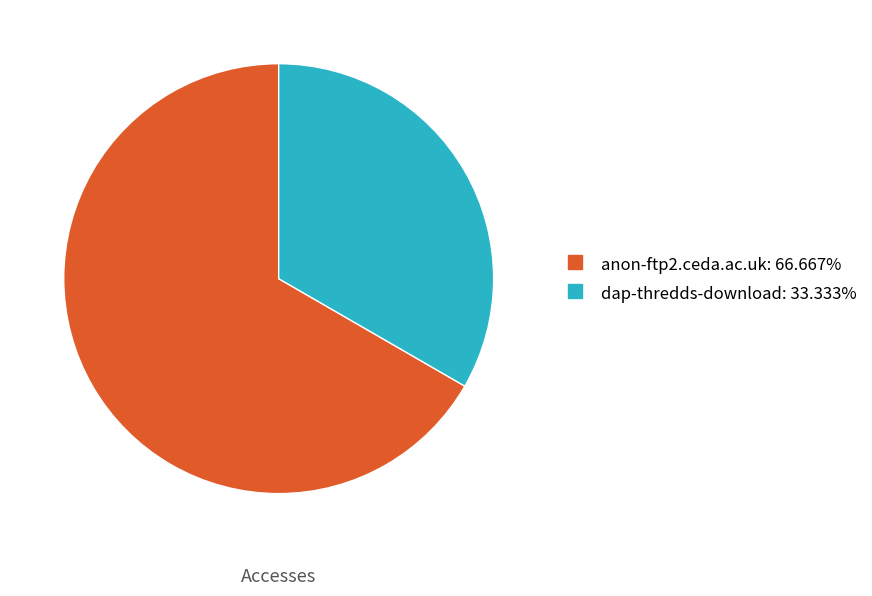

Rank the categories by value from lowest to highest.

dap-thredds-download, anon-ftp2.ceda.ac.uk